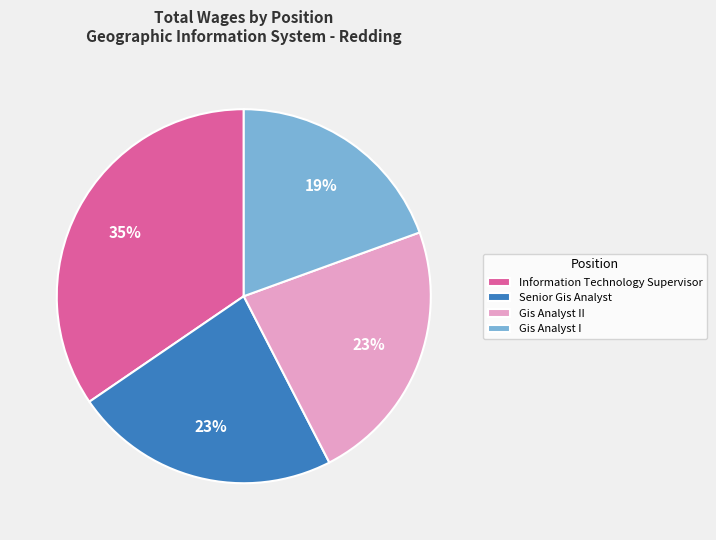

Which slice is the largest?

Information Technology Supervisor